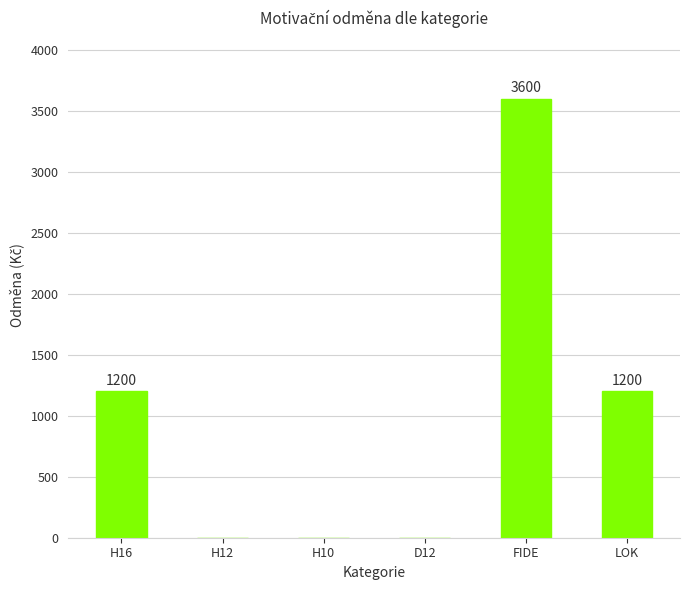

What is the change in value from D12 to LOK?

+1200